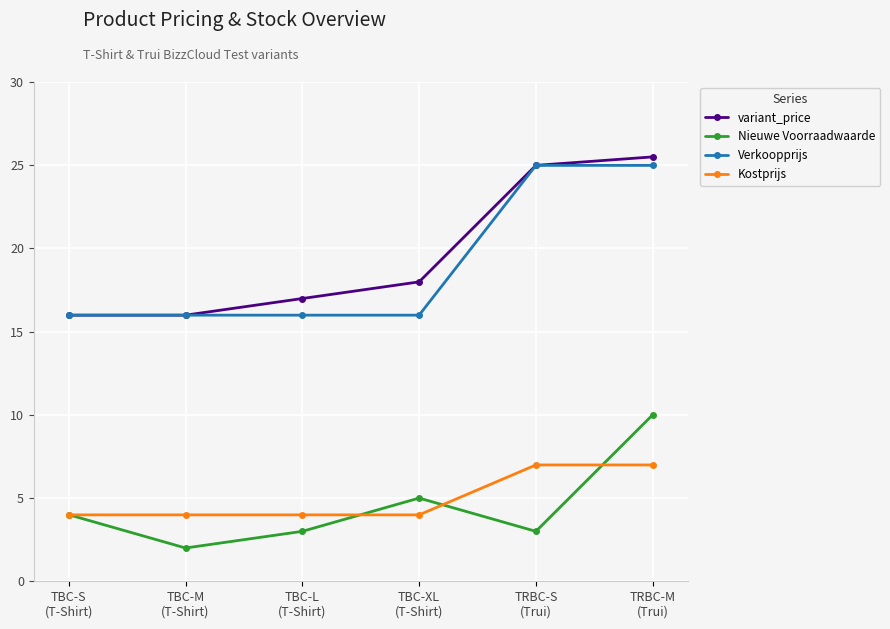

Does the chart display data point markers on the line(s)?

Yes